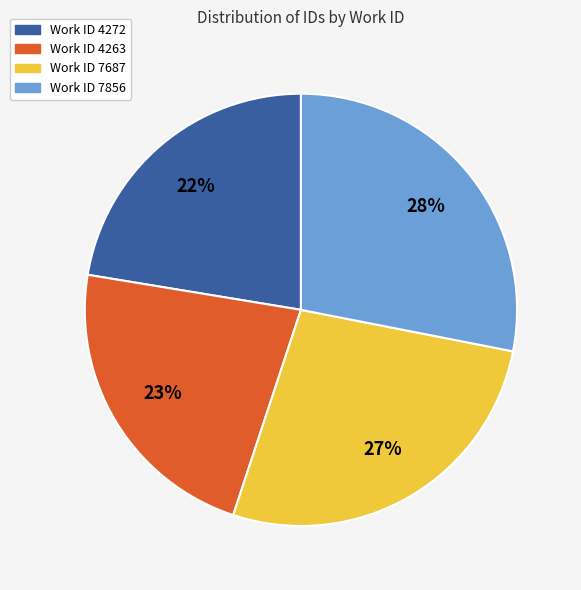

To the nearest percent, what is the average slice percentage?

25%